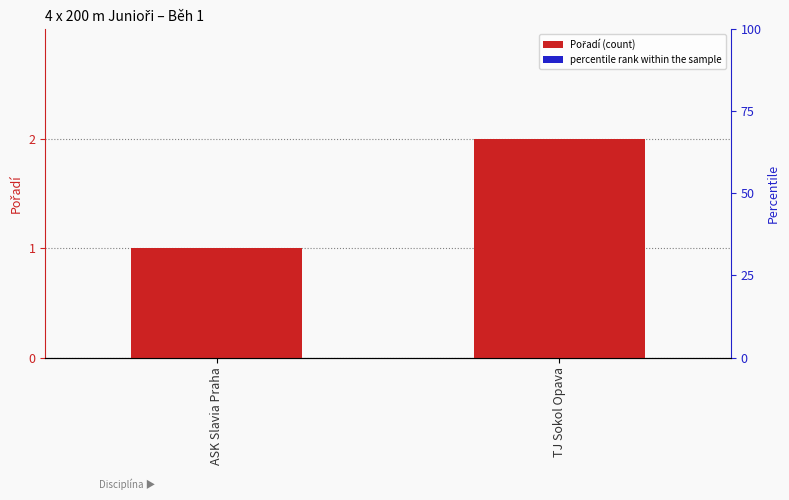

List the labels in order of value, largest first.

TJ Sokol Opava, ASK Slavia Praha